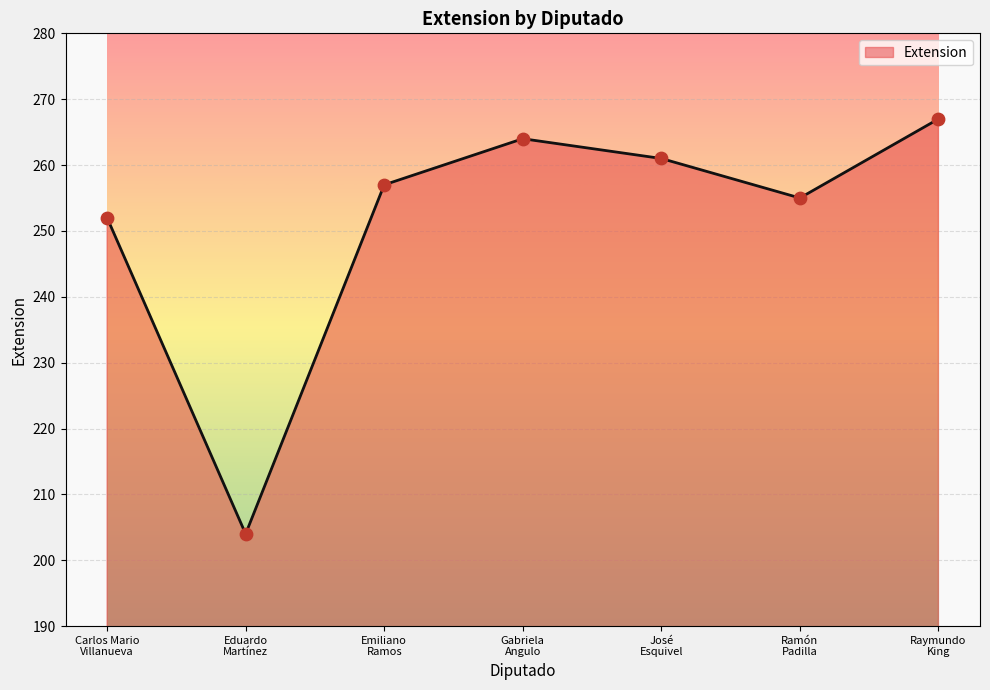

Approximately how many times larger is the value at Ramón
Padilla compared to Gabriela
Angulo?

1.0